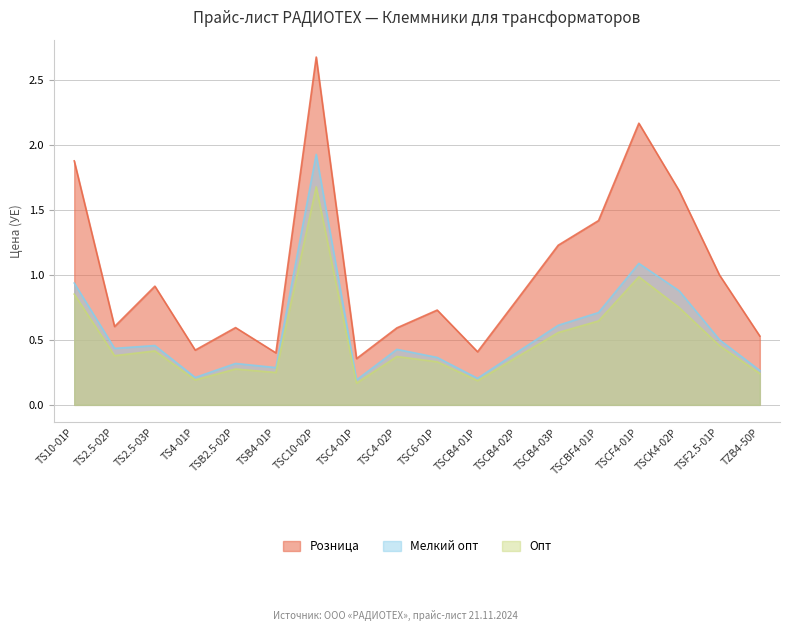

Does the chart have visible grid lines?

Yes